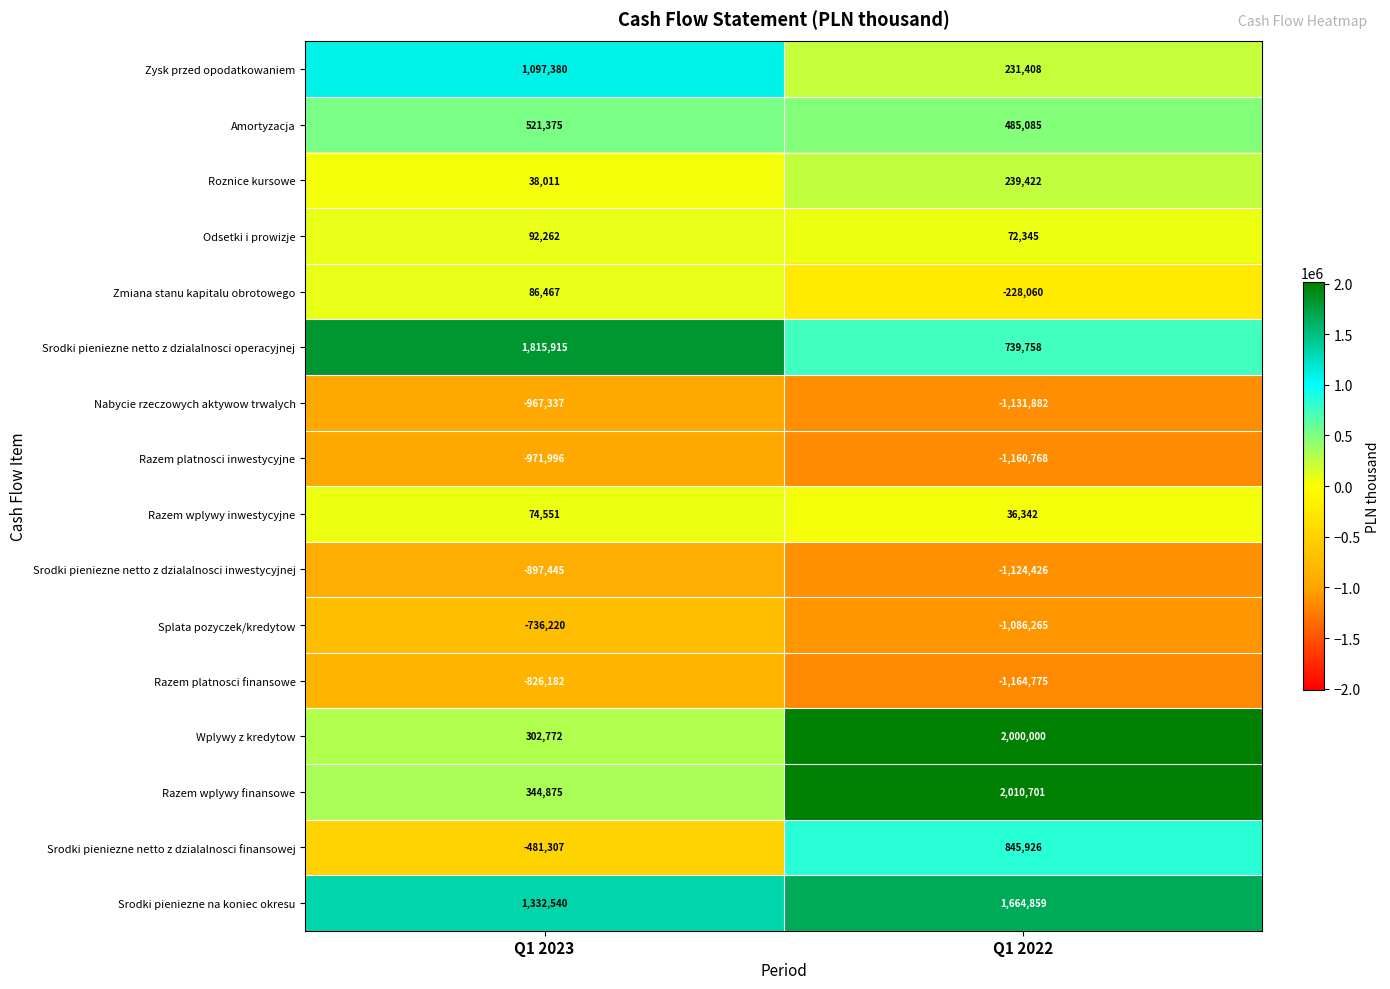

What is the spread (max minus min) of values at Q1 2022?

3175476